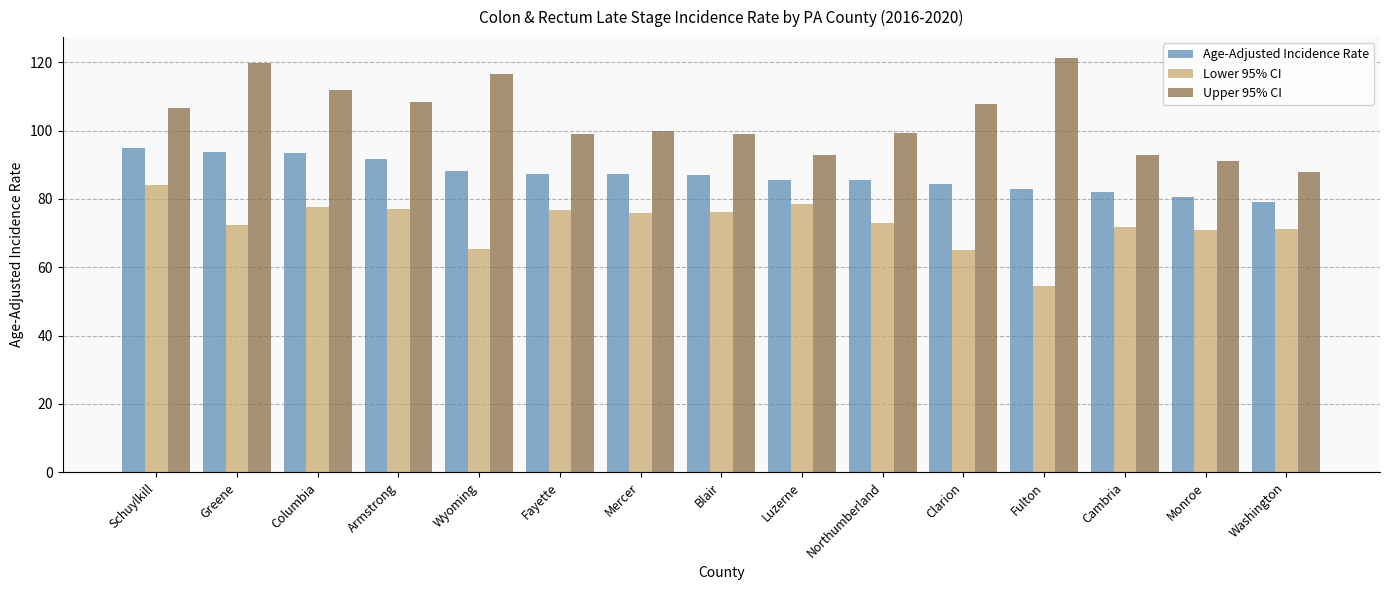

What is the sum of all Lower 95% CI values?

1090.3